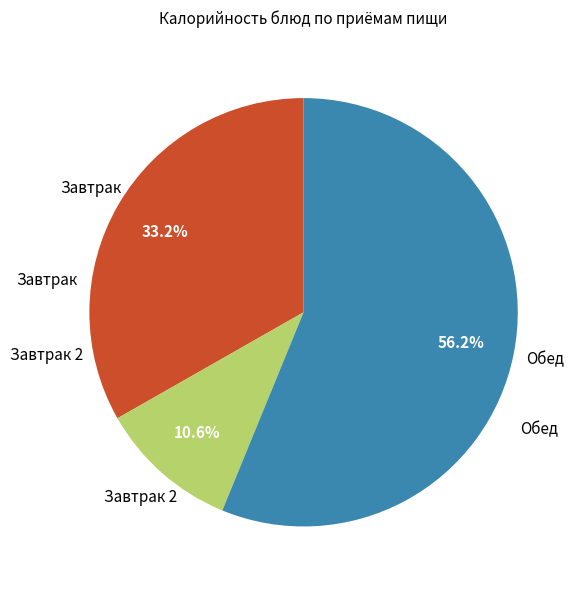

Is there any slice that represents more than half of the pie?

Yes